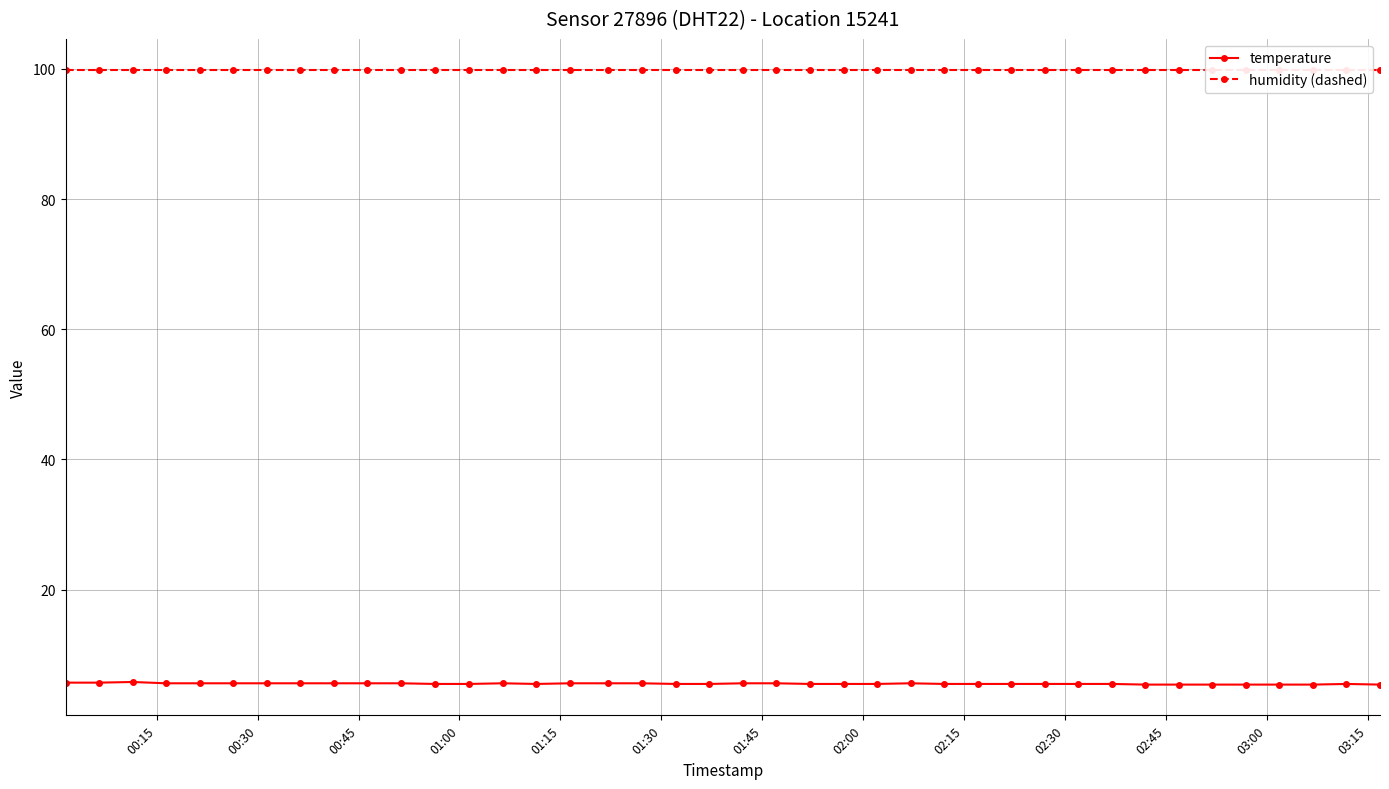

True or false: temperature and humidity (dashed) intersect in this chart.

False